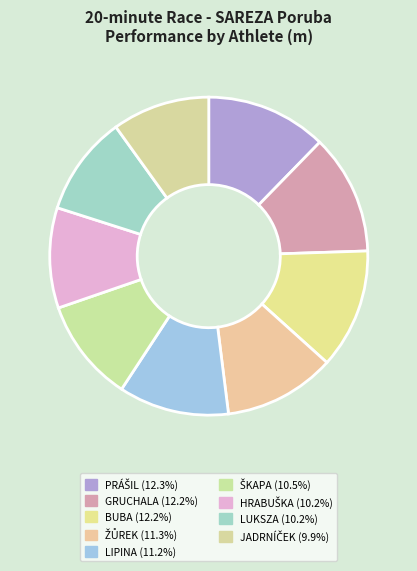

What is the change in value from LIPINA to JADRNÍČEK?

-550